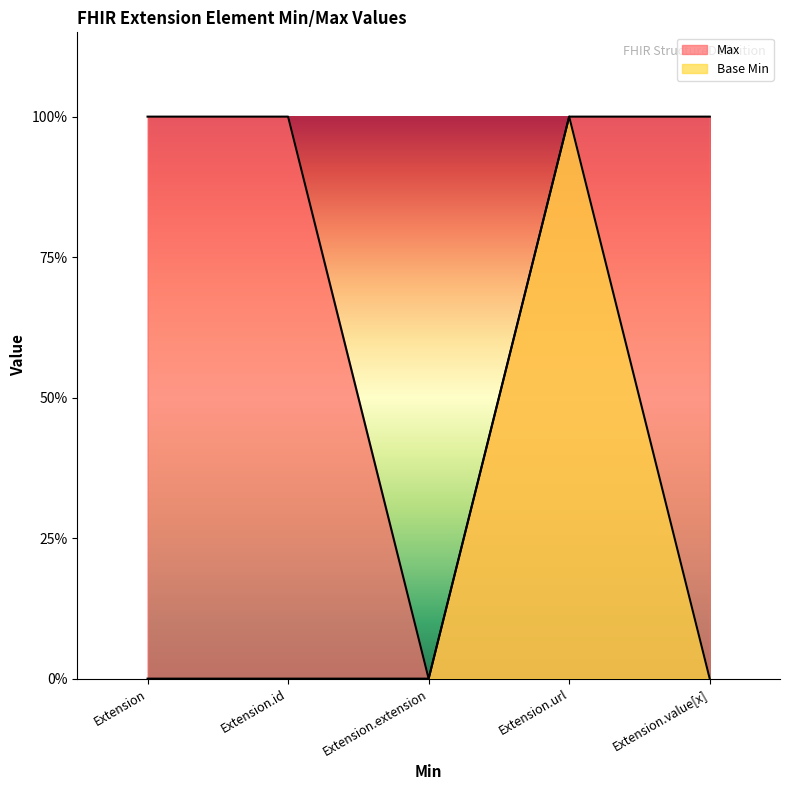

How many lines are shown in the chart?

2